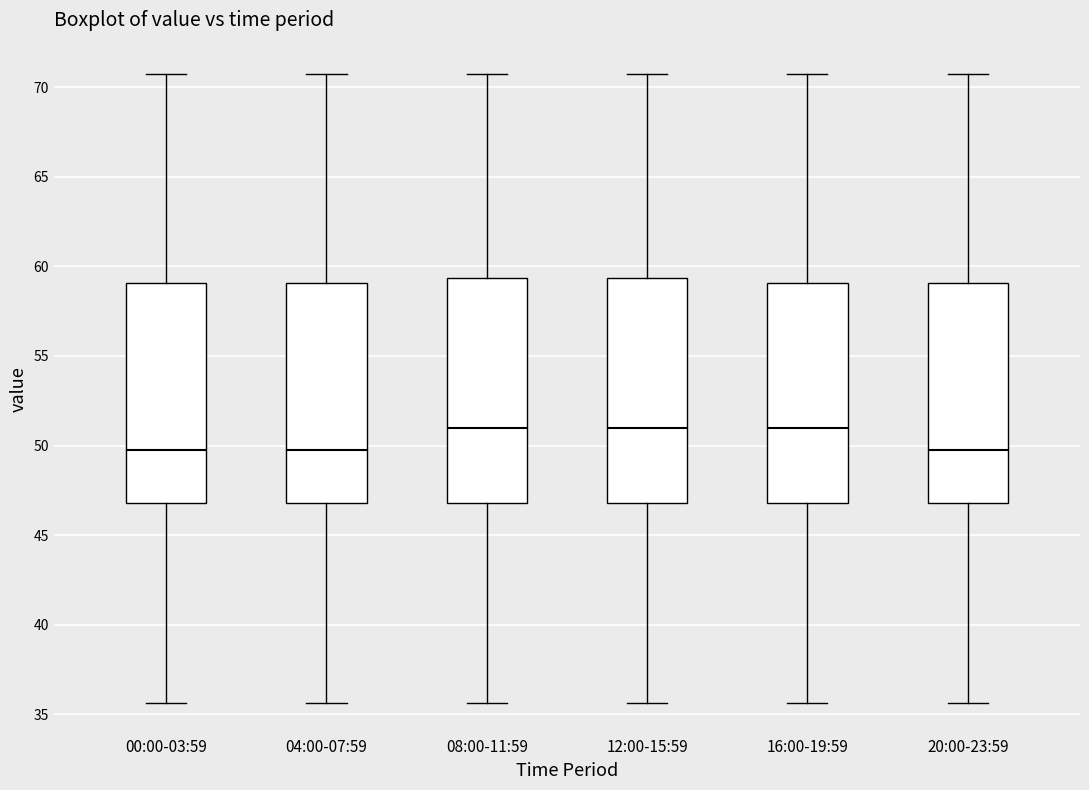

Reading left to right, read every box against the y-axis: the position of its median line, the range the box covers, and the ends of its whiskers. The values are not printed on the chart, so give them approximately, as read against the axis.

00:00-03:59: median 50.0, box 47.0 to 59.0, whiskers 35.5 to 70.5
04:00-07:59: median 50.0, box 47.0 to 59.0, whiskers 35.5 to 70.5
08:00-11:59: median 51.0, box 47.0 to 59.5, whiskers 35.5 to 70.5
12:00-15:59: median 51.0, box 47.0 to 59.5, whiskers 35.5 to 70.5
16:00-19:59: median 51.0, box 47.0 to 59.0, whiskers 35.5 to 70.5
20:00-23:59: median 50.0, box 47.0 to 59.0, whiskers 35.5 to 70.5